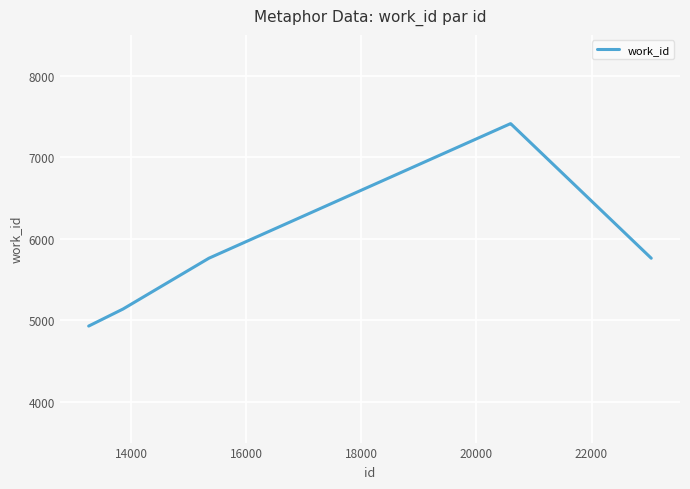

What is the minimum value shown in the chart?

4929